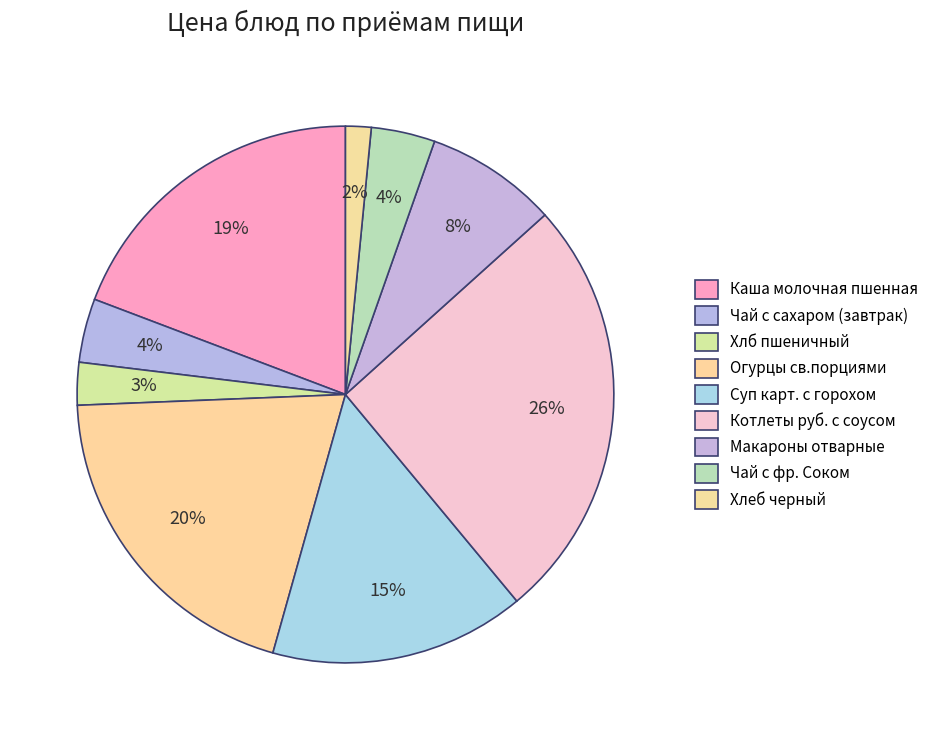

Does Макароны отварные account for over 50% of the chart?

No